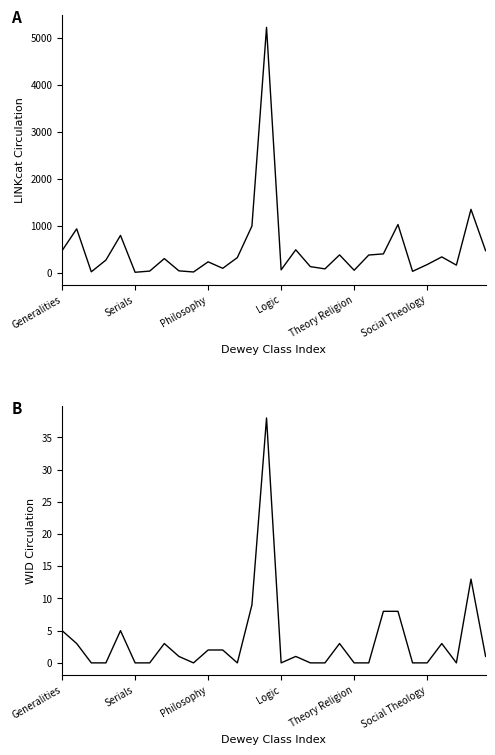

True or false: LINKcat Circulation and WID Circulation cross at least once.

False